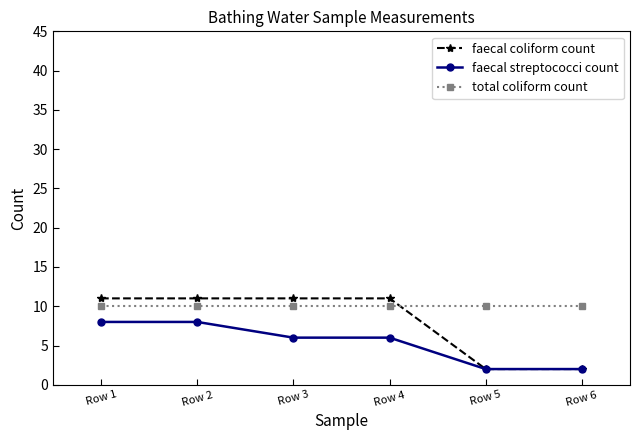

What is the maximum value for faecal coliform count?

11